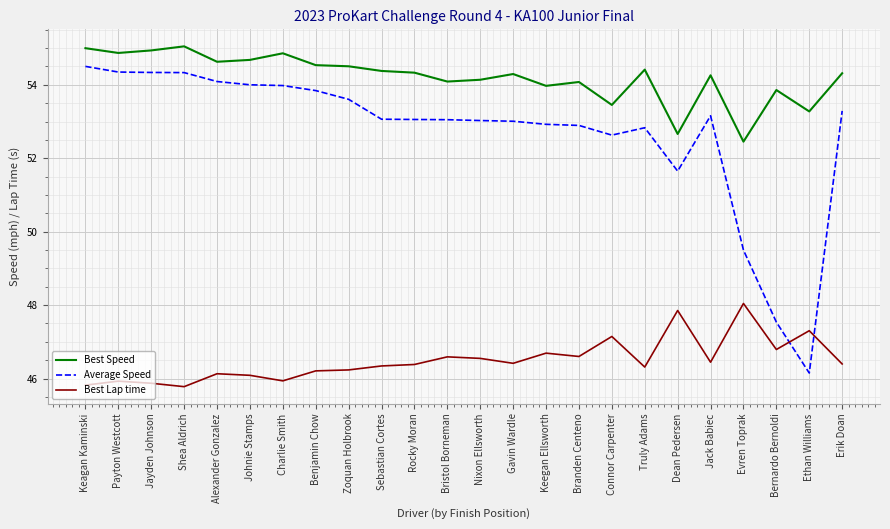

What position from the right is Benjamin Chow?

17